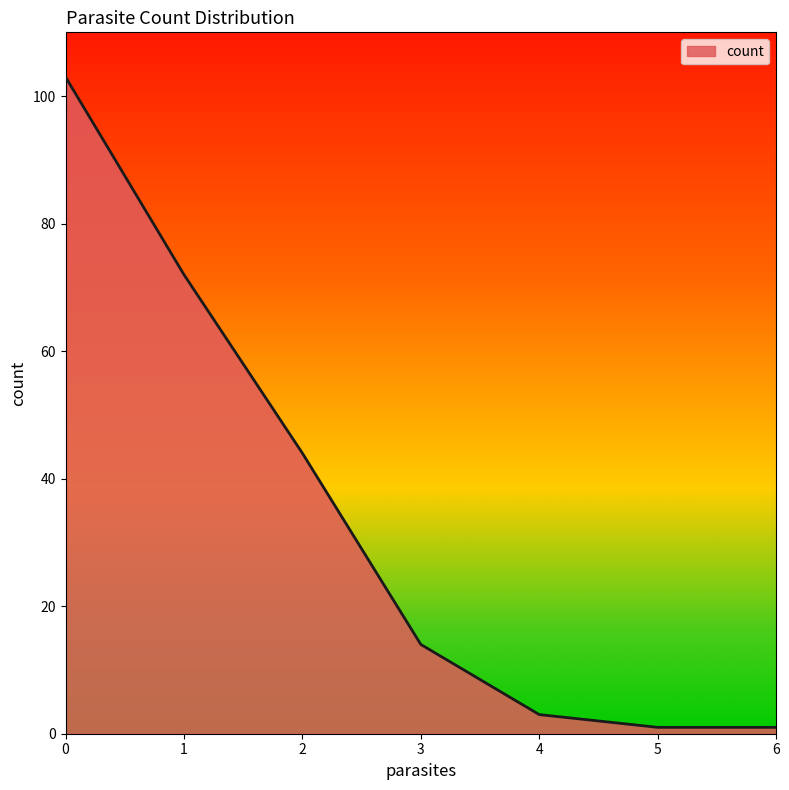

Does the chart display data point markers on the line(s)?

No